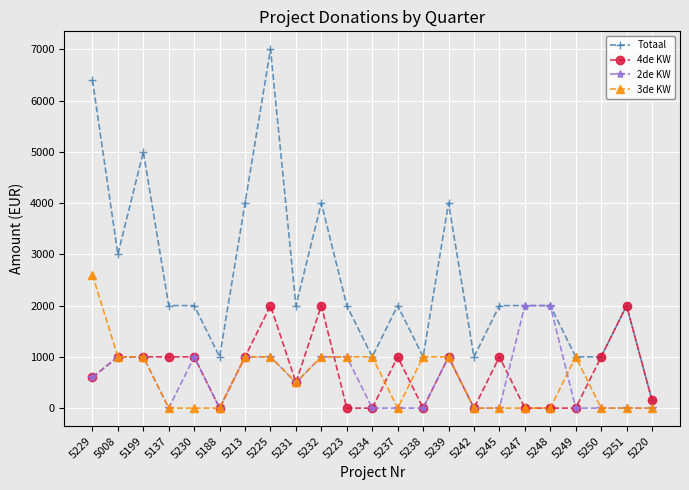

True or false: 3de KW has a value of 0 at 5250.

True